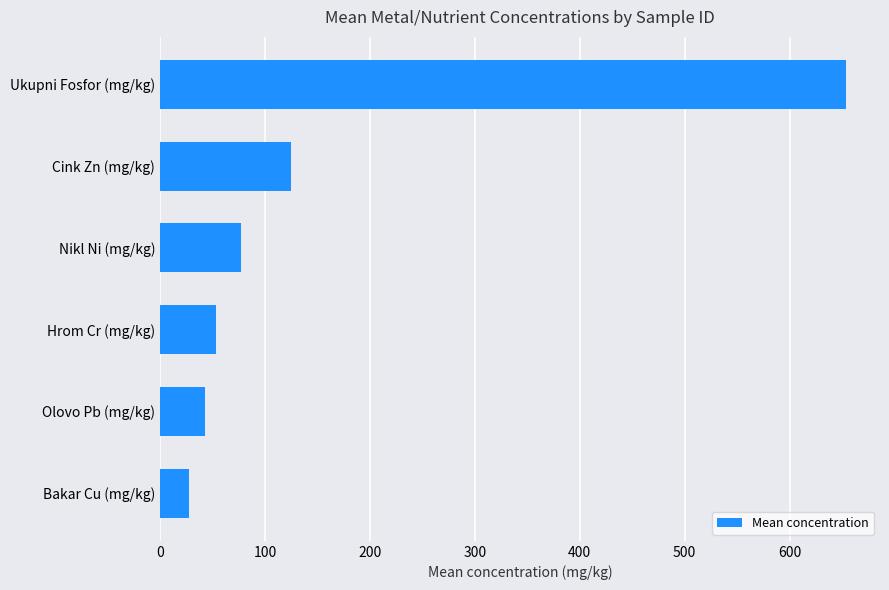

Which has a higher value, Bakar Cu (mg/kg) or Ukupni Fosfor (mg/kg)?

Ukupni Fosfor (mg/kg)